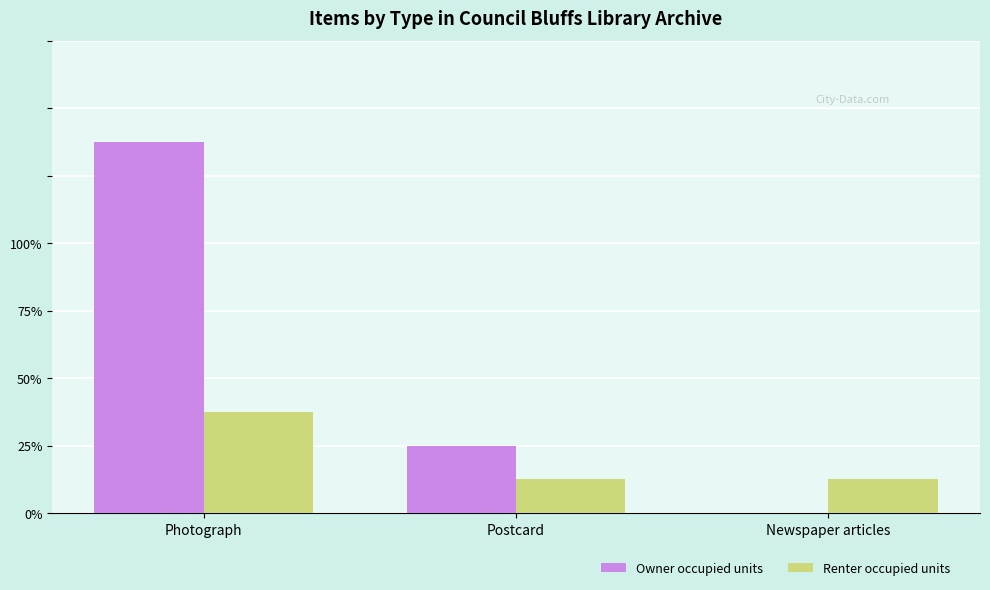

Rank the series by their average value, from highest to lowest.

Owner occupied units, Renter occupied units